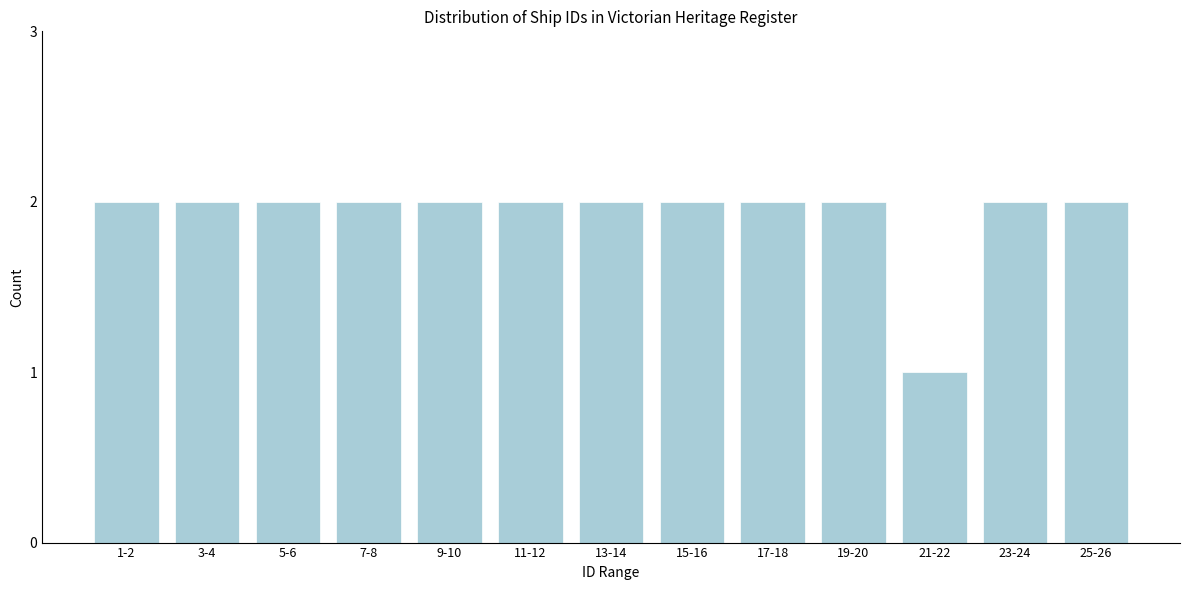

Reading left to right, list all the values displayed in this chart.

1-2=2	3-4=2	5-6=2	7-8=2	9-10=2	11-12=2	13-14=2	15-16=2	17-18=2	19-20=2	21-22=1	23-24=2	25-26=2